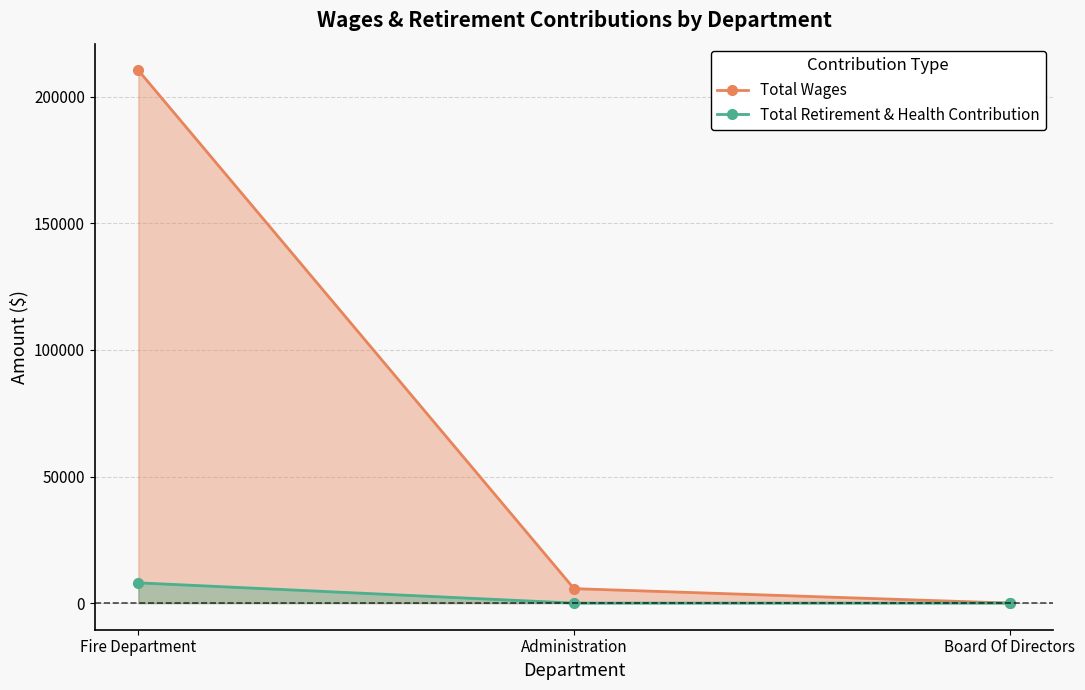

What is the difference between the maximum and minimum values in the Total Retirement & Health Contribution series?

8004